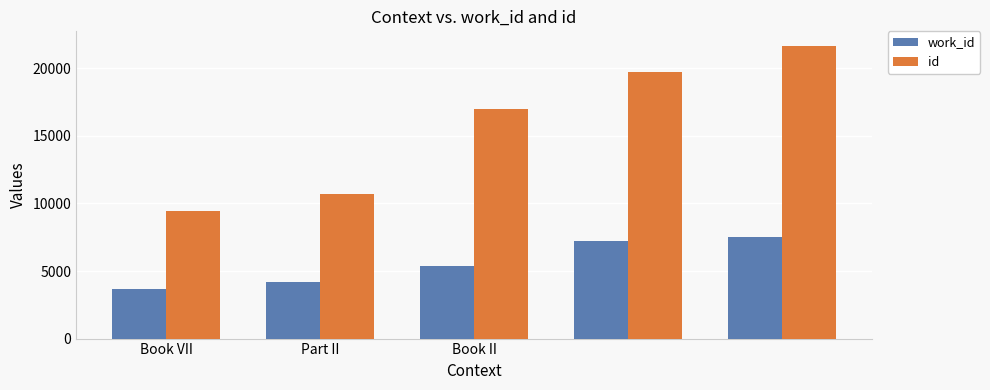

What is the difference between the maximum and second lowest values in the id series?

10971